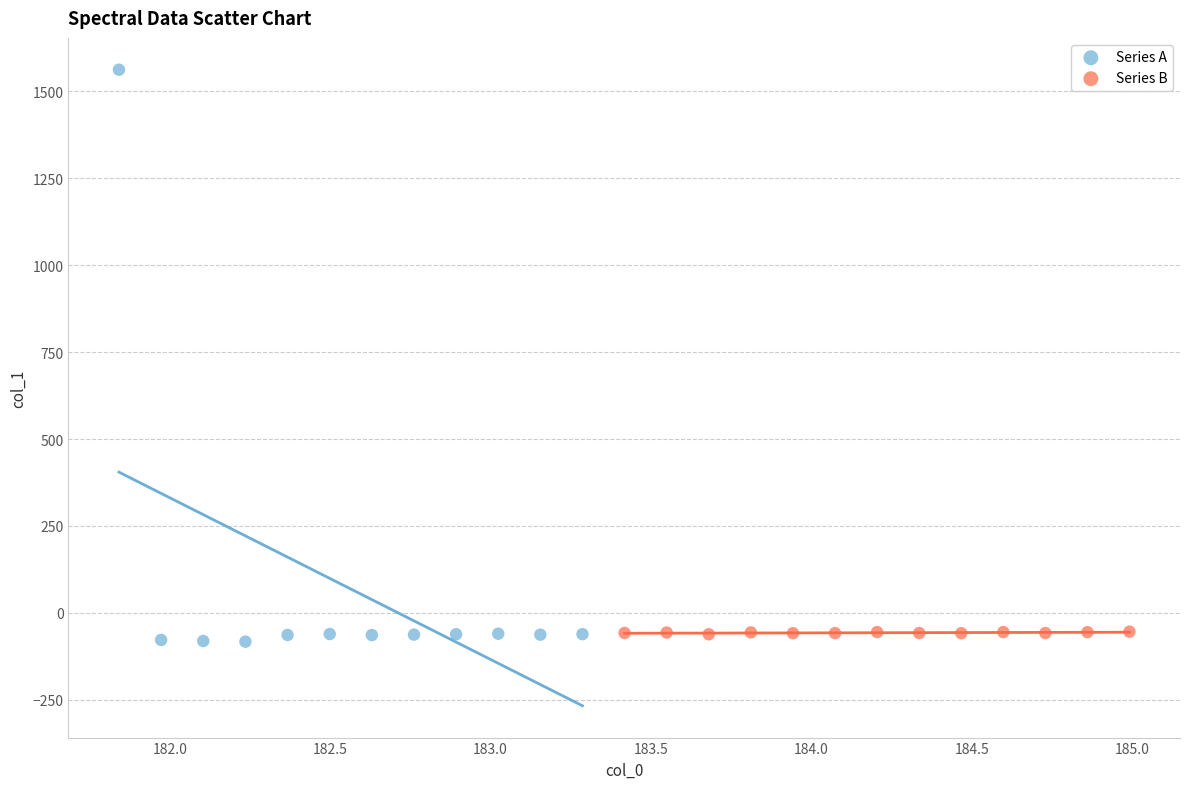

Which series has the largest Y range (max minus min)?

Series A